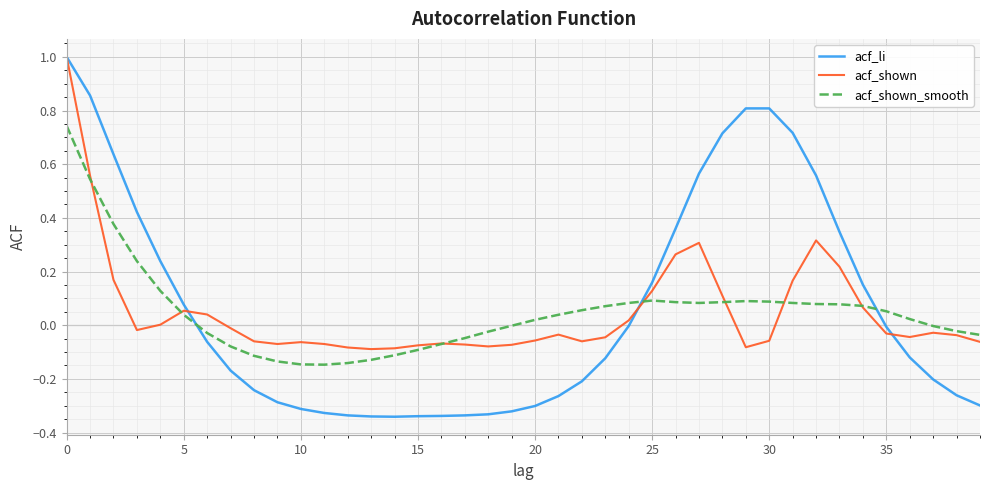

Which series has the widest spread of values?

acf_li